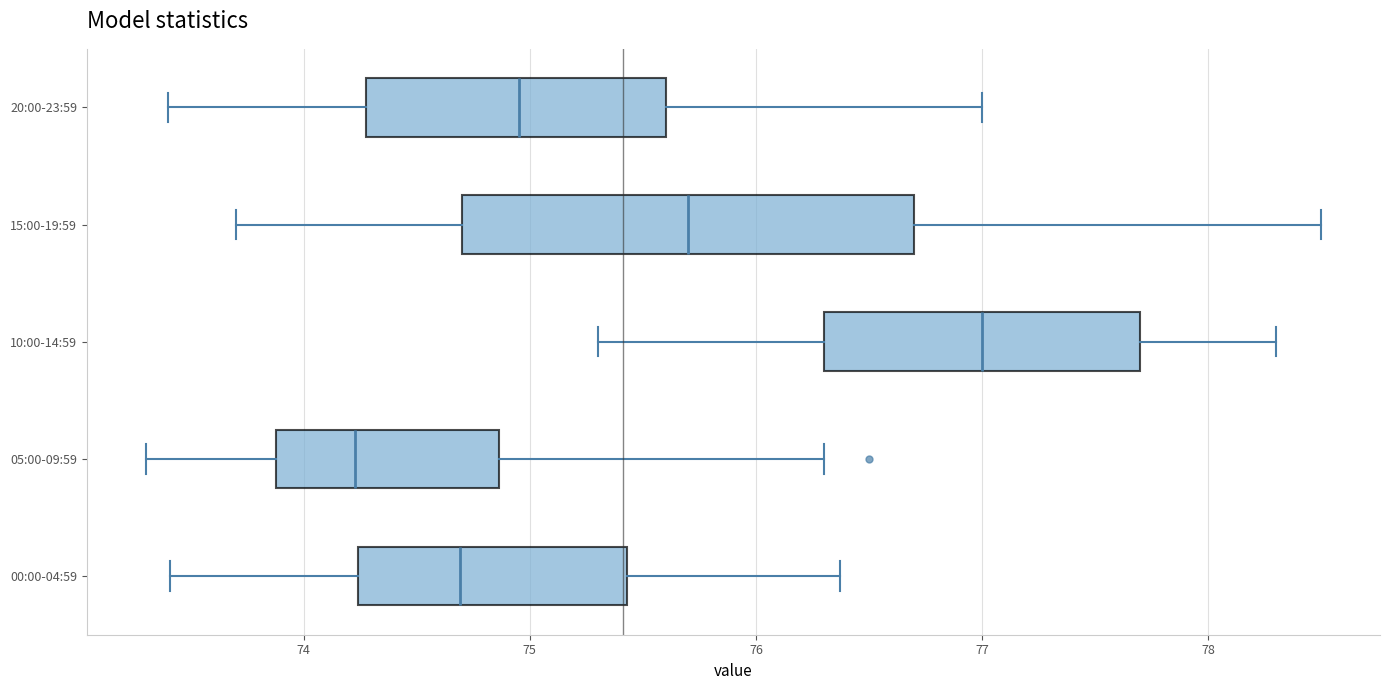

Comparing the boxes themselves (not the whiskers), which one is the widest?

15:00-19:59